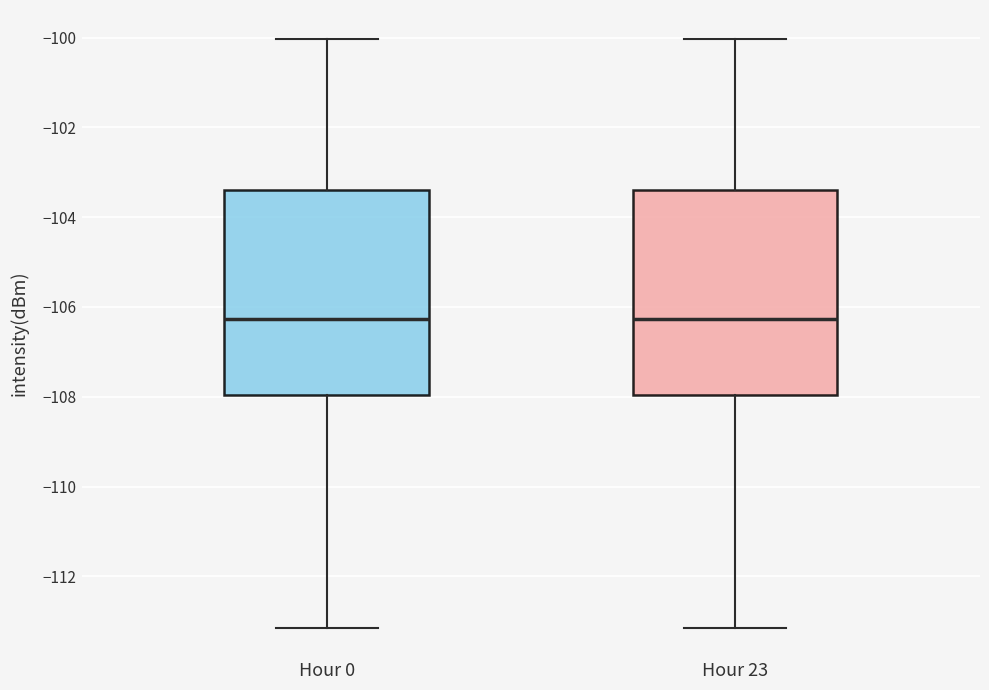

Reading left to right, transcribe this box plot: for each box, give where its median line is, the range the box spans, and where its two whiskers end, as read against the y-axis. The values are not printed on the chart, so give them approximately, as read against the axis.

Hour 0: median -106.2, box -108.0 to -103.4, whiskers -113.2 to -100.0
Hour 23: median -106.2, box -108.0 to -103.4, whiskers -113.2 to -100.0